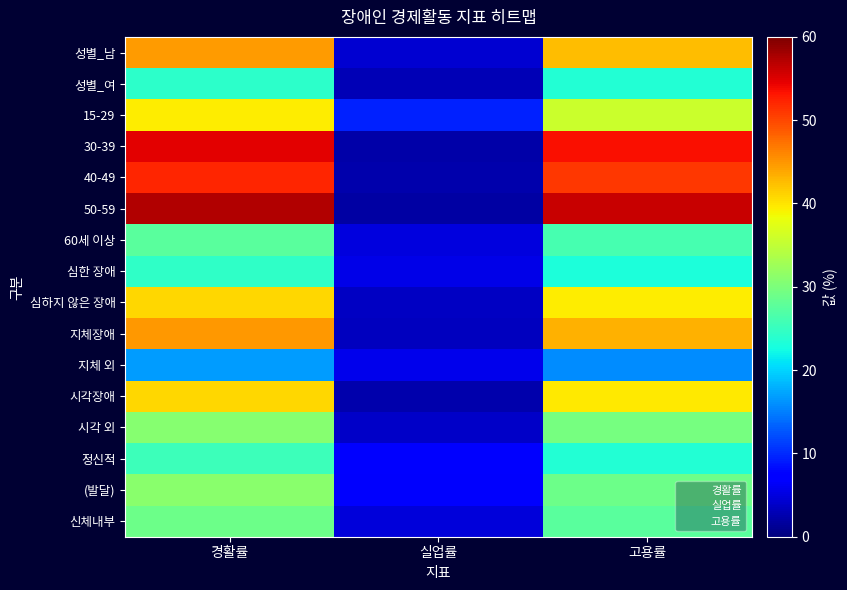

What is the total value across all series at 고용률?

560.0